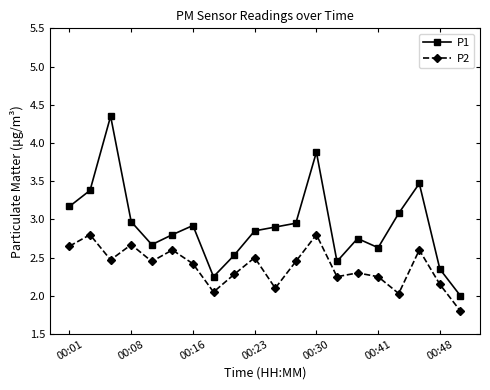

What are all the series names shown in the legend?

P1, P2